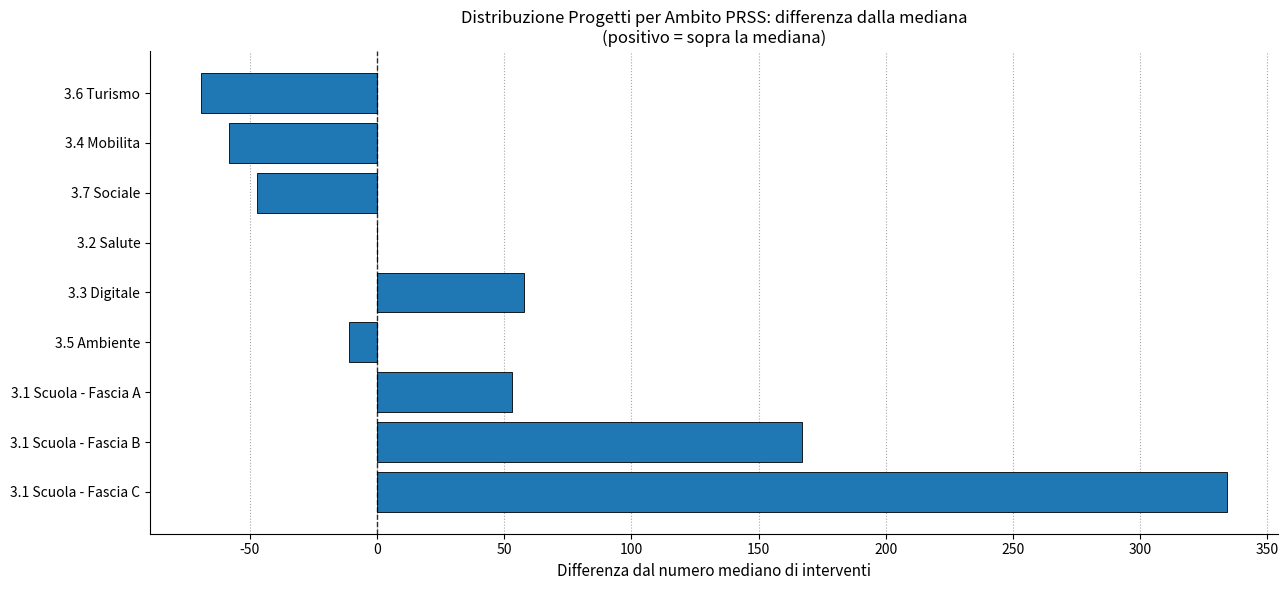

Where is the data nearest to the value 132?

3.1 Scuola - Fascia B